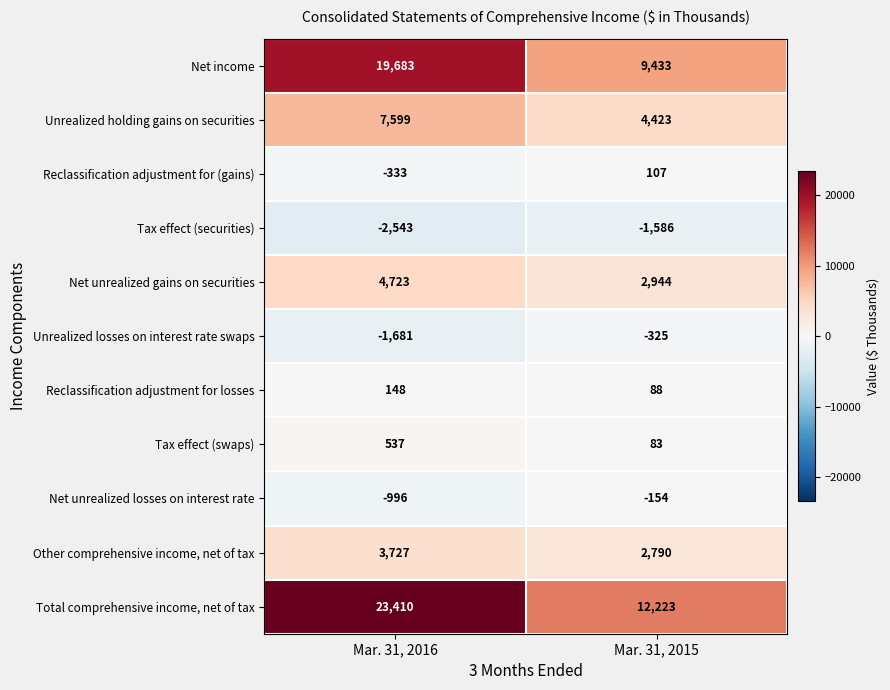

The value of Unrealized holding gains on securities at Mar. 31, 2015 is 4423. True or false?

True